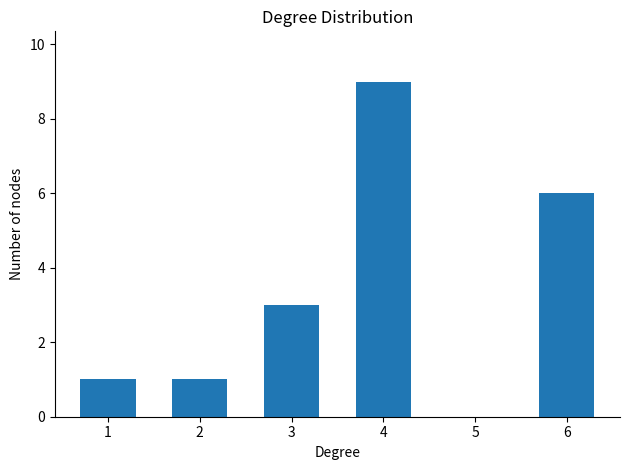

True or false: the data shows 4 at 4.

False